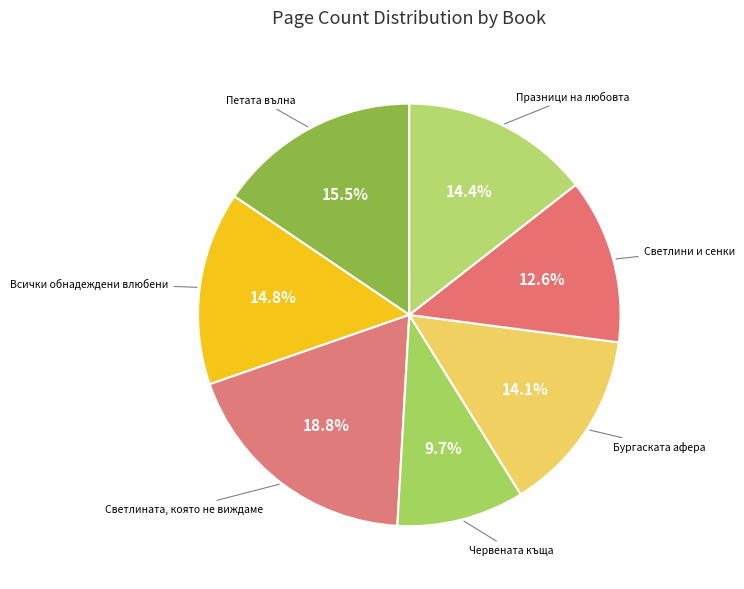

How many segments does this pie chart have?

7